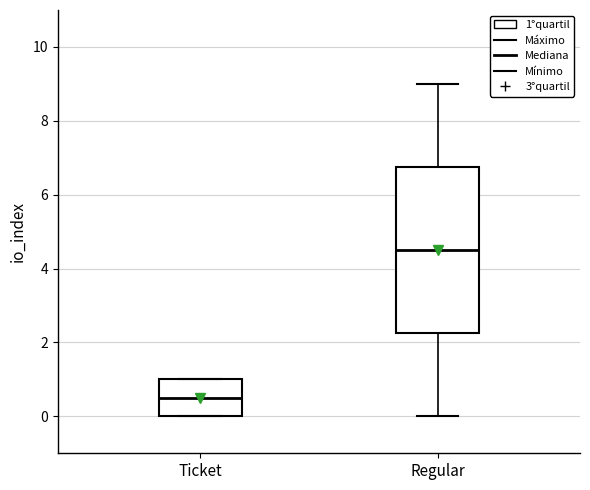

Where is the lower edge of the box for Regular on the y-axis? The values are not printed on the chart, so give them approximately, as read against the axis.

2.2